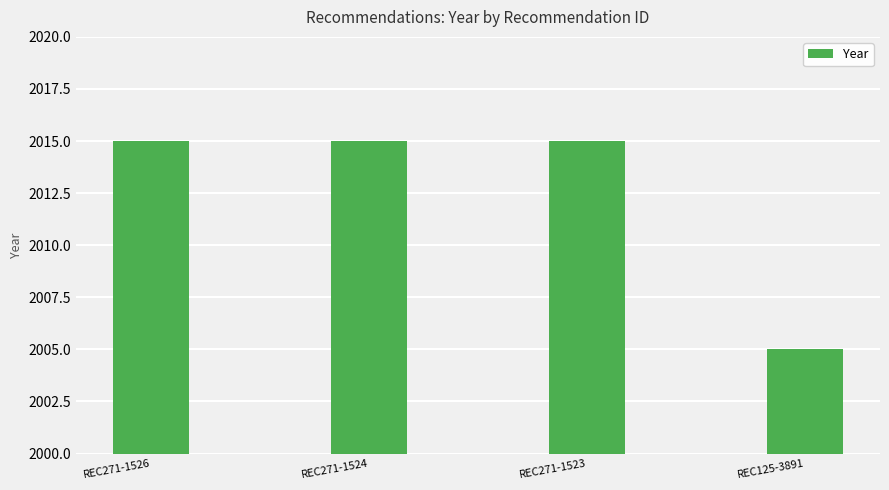

How many values are between 2015 and 2016?

3